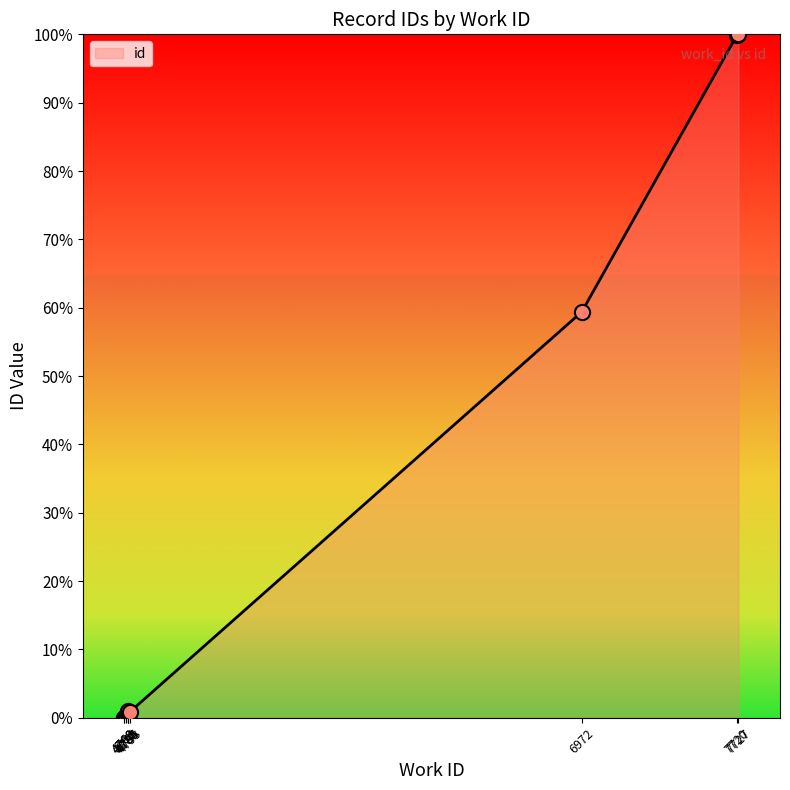

What is the change in value from 4768 to 4776?

+0.3